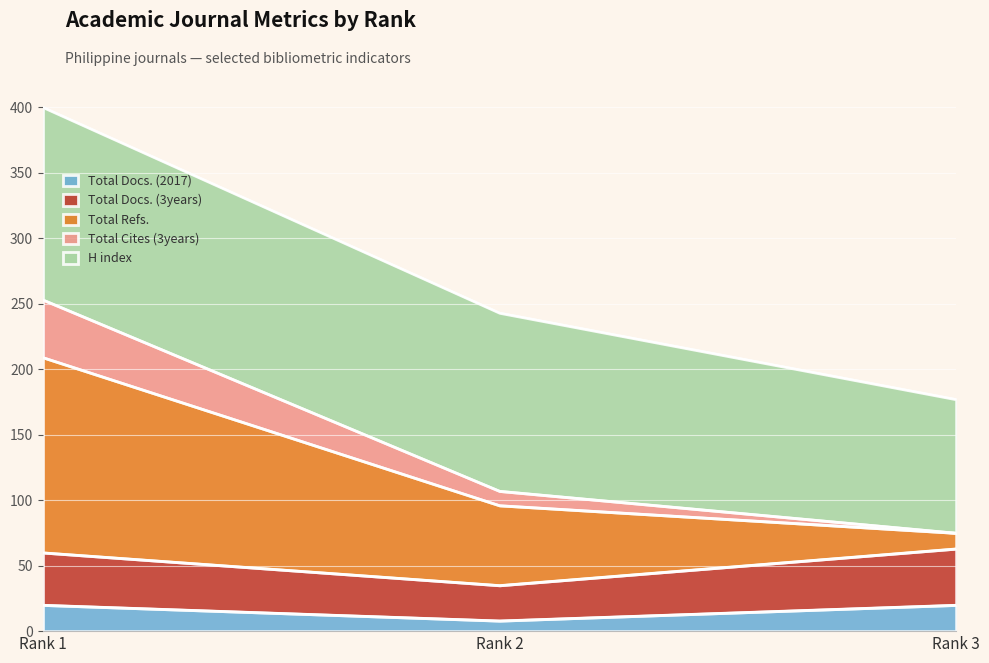

Does the chart display data point markers on the line(s)?

No